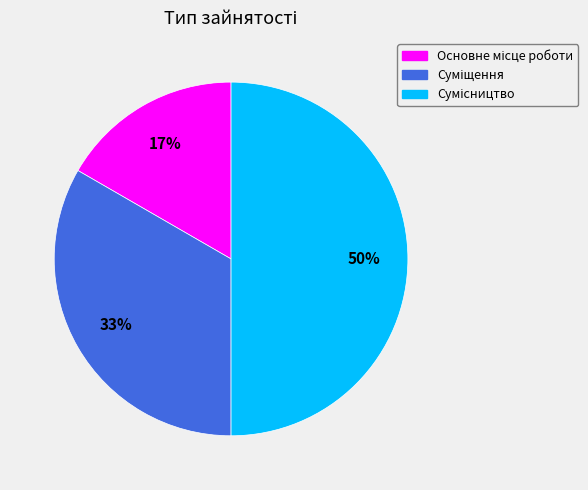

To the nearest percent, what is the average slice percentage?

33%